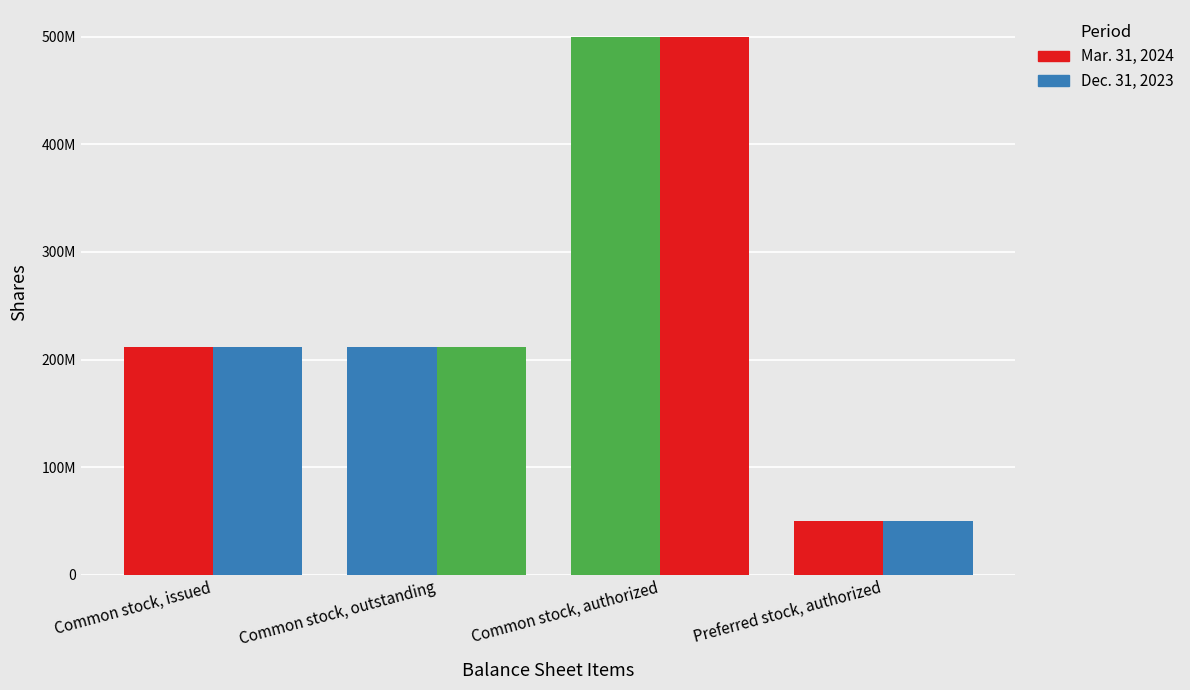

What is the sum of the Mar. 31, 2024 values at Common stock, outstanding and Common stock, issued?

423317624